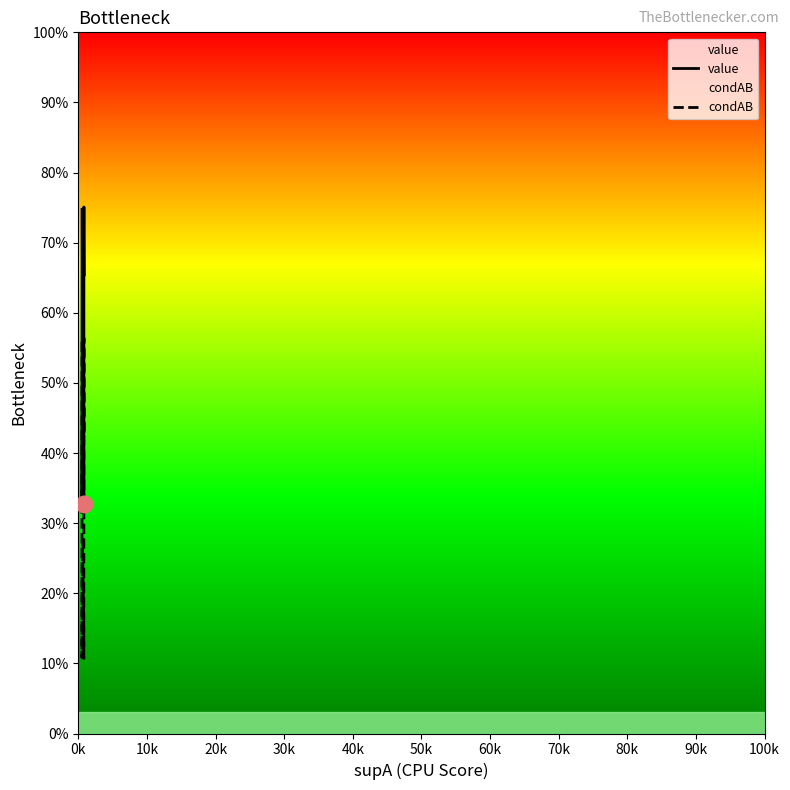

In value, how many points are higher than both neighbors (excluding endpoints)?

2